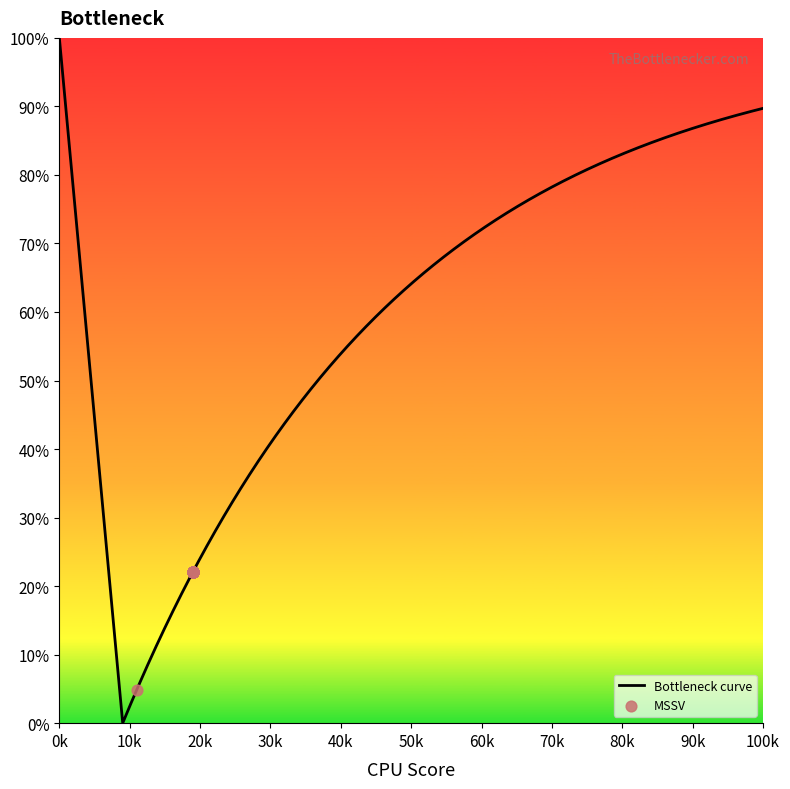

Which has a higher value, 2 or 6?

6